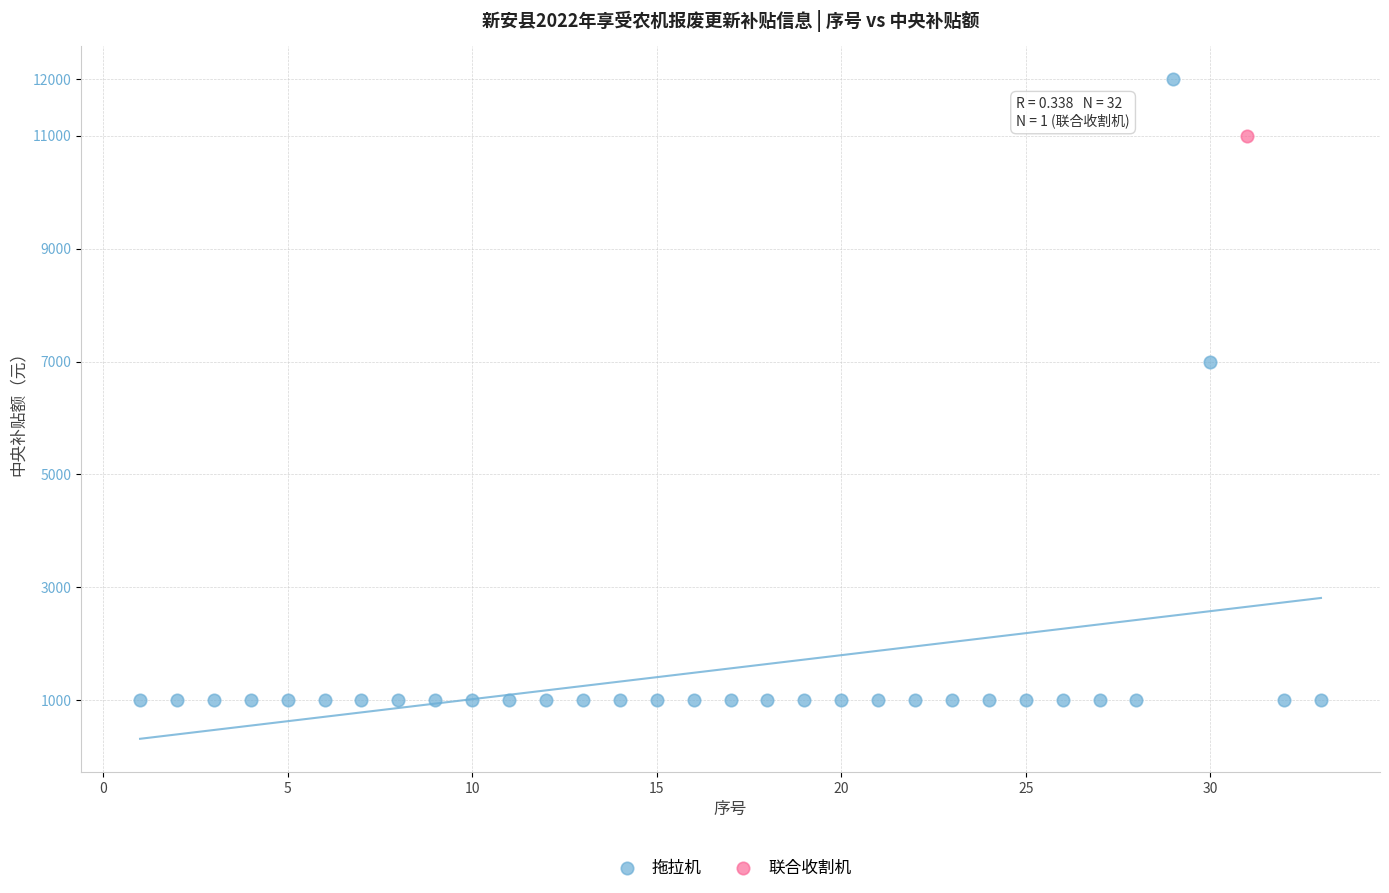

What are all the series names shown in the legend?

拖拉机, 联合收割机